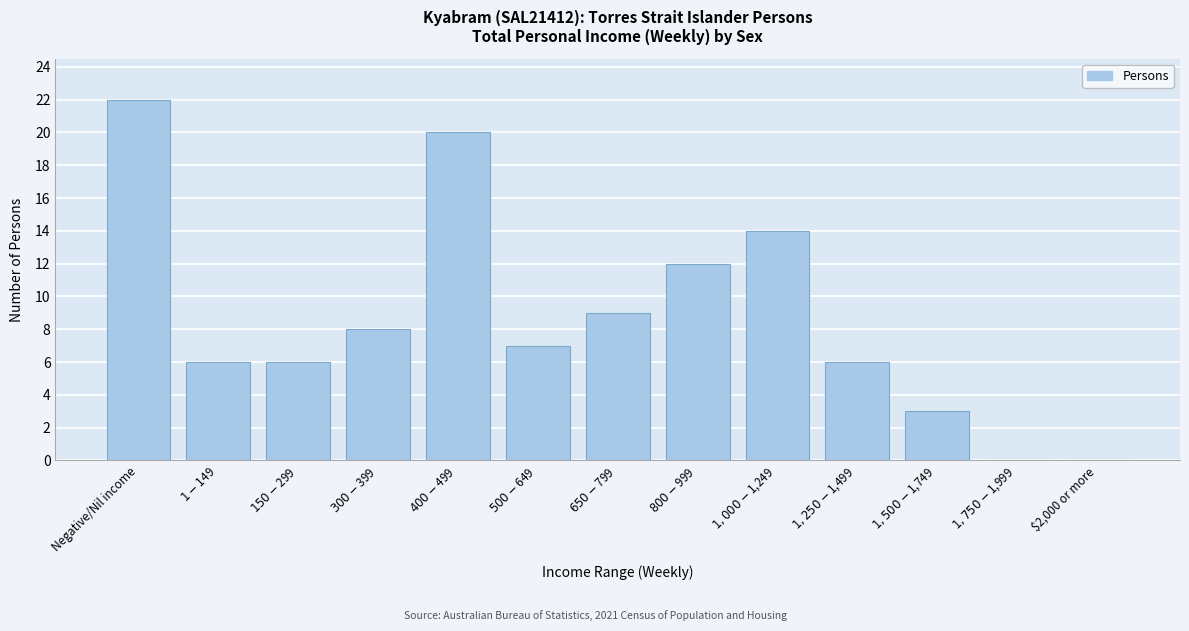

What is the sum of all values?

113